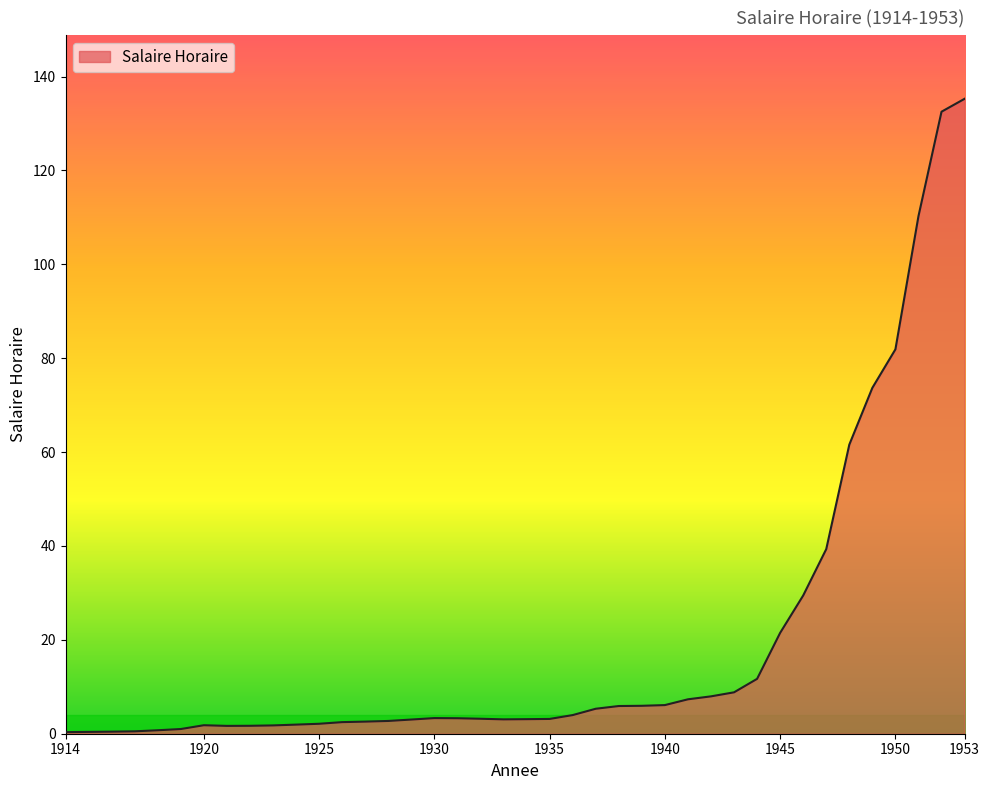

What is the difference between the maximum and minimum values?

134.9